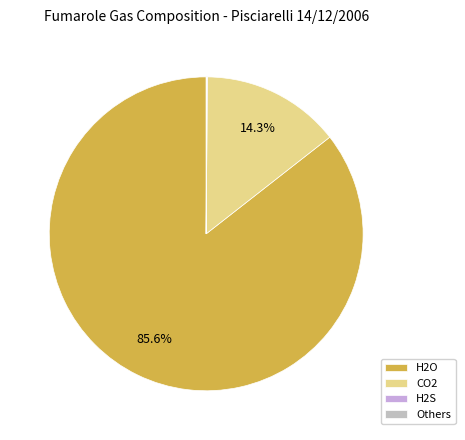

Between CO2 and H2O, which is larger?

H2O